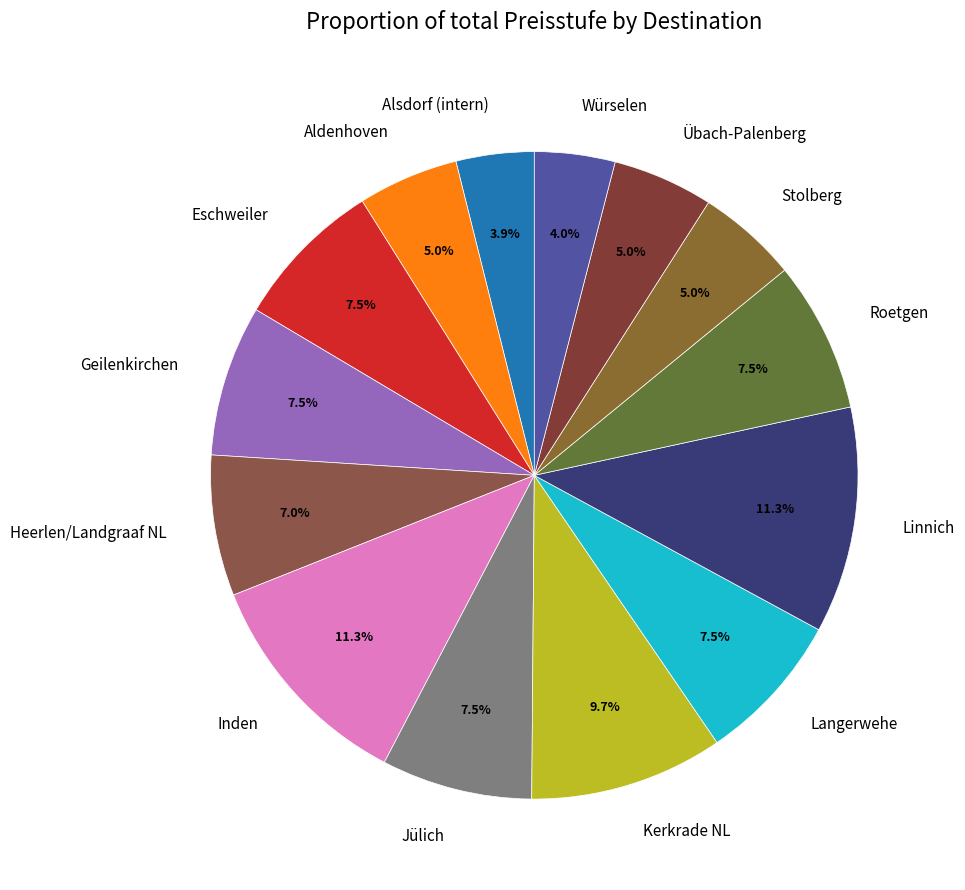

To the nearest percent, what is the difference between the largest and smallest slice percentages?

7%